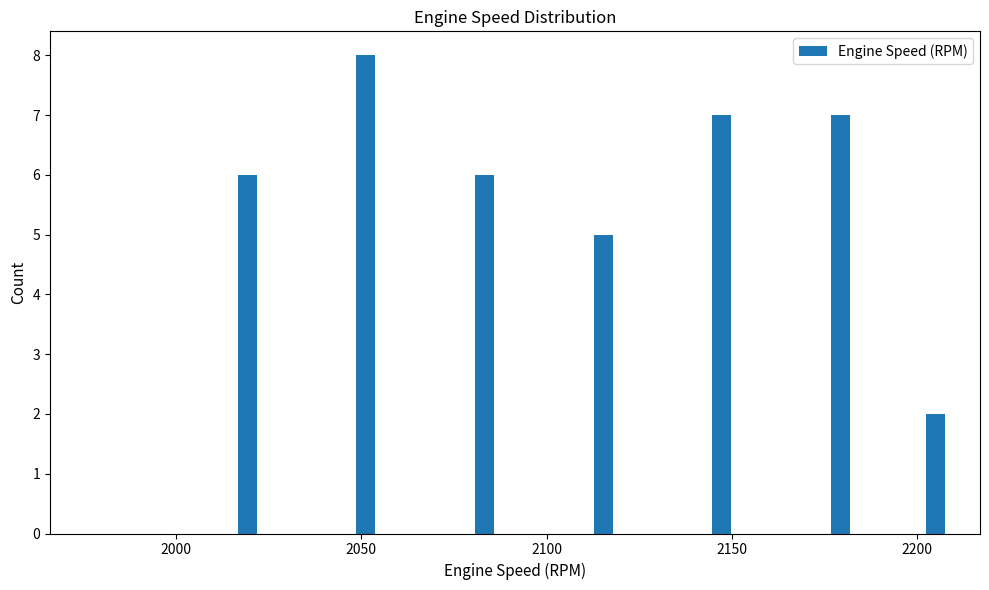

Read against the x-axis, roughly where is the centre of the tallest bar?

2050